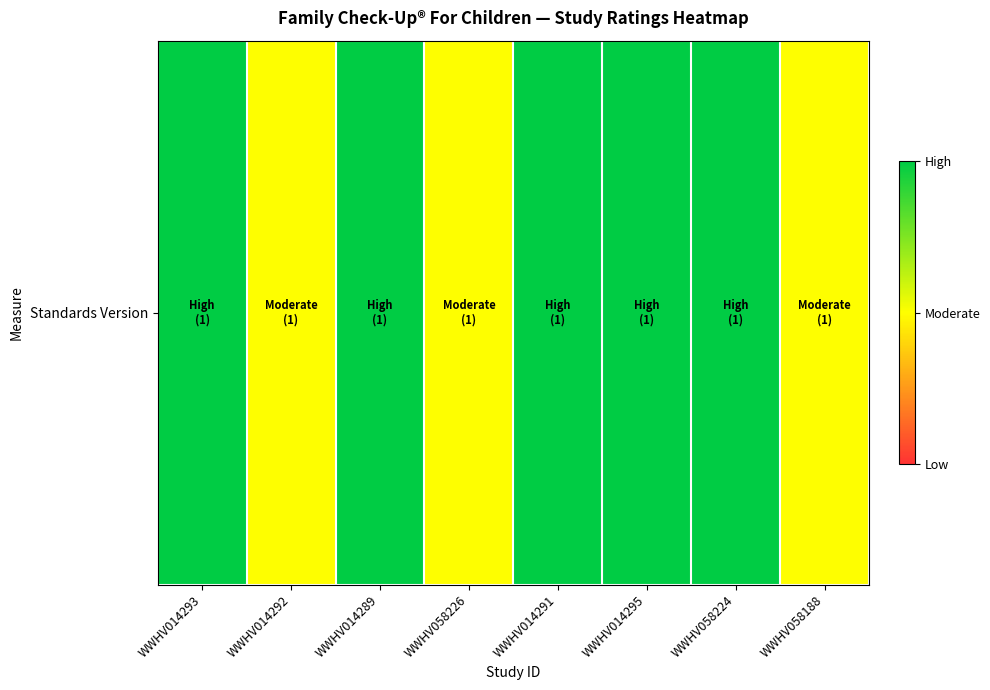

At which category does the chart reach its minimum across all series?

WWHV014292